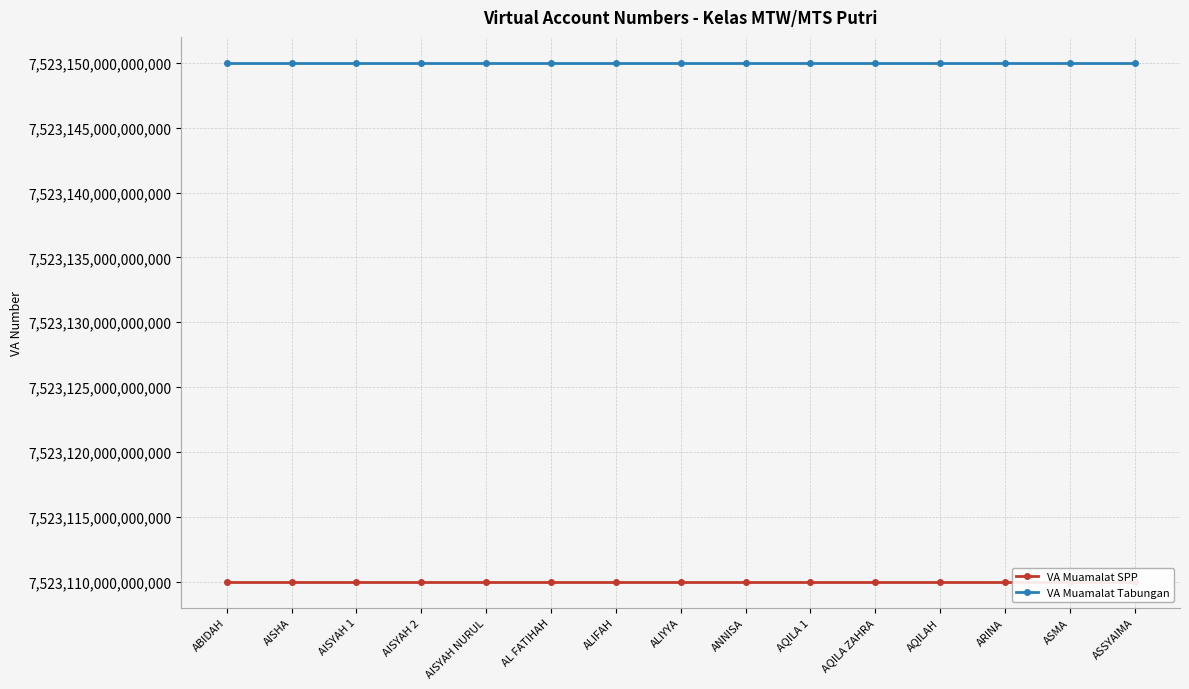

What is the difference between the maximum and second lowest values in the VA Muamalat Tabungan series?

1474